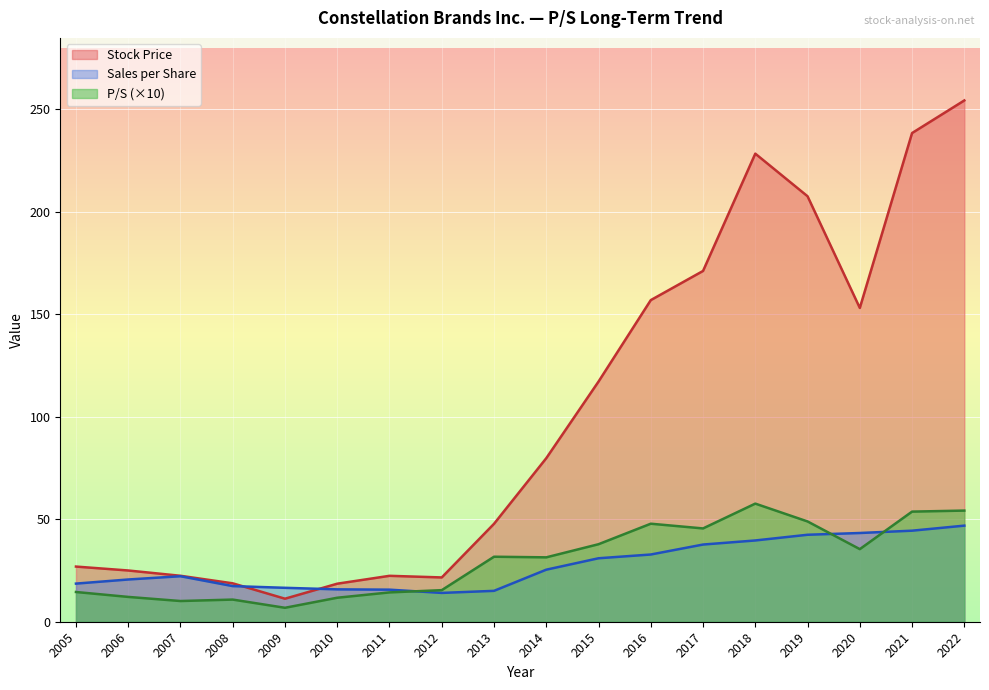

Is it true that P/S equals 33.1 at 2019?

False